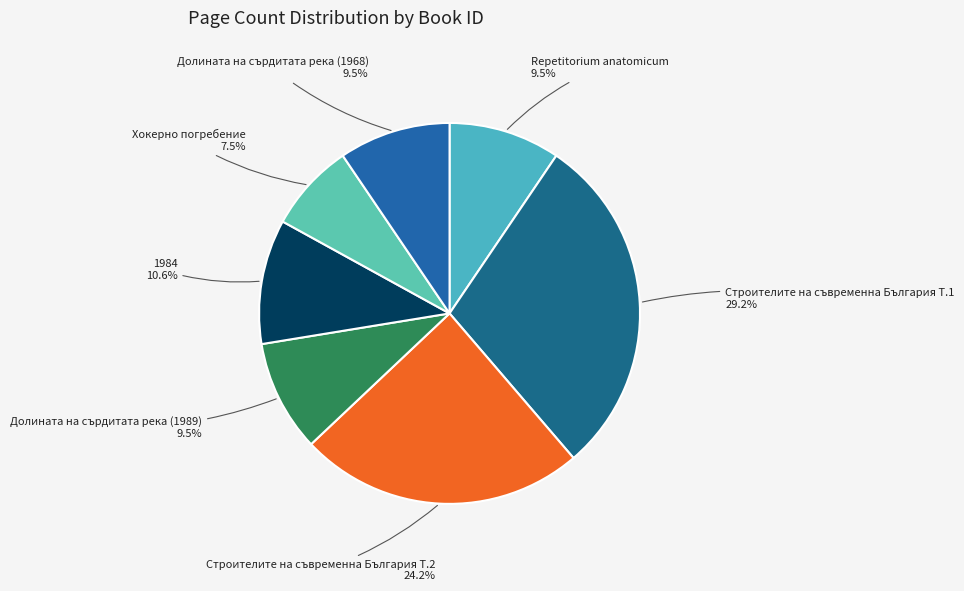

How much of the chart is everything except Строителите на съвременна България Т.1?

70.8%